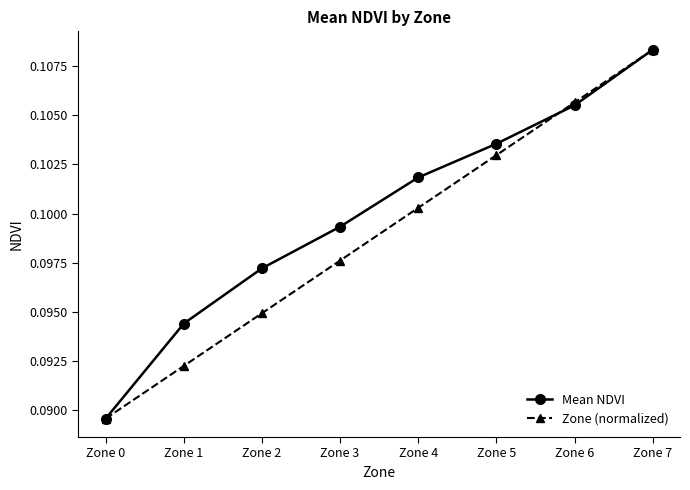

At how many categories does at least one series exceed 0?

8